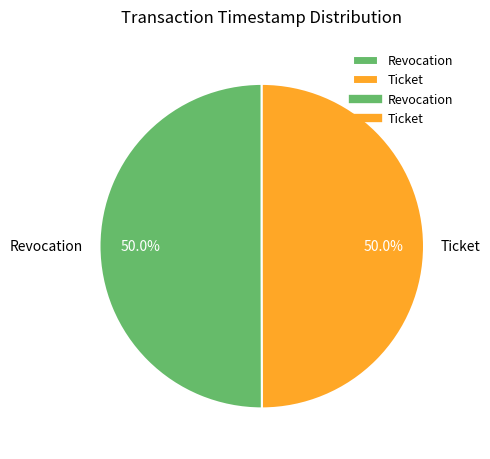

Combined, do Revocation and Ticket account for over 50%?

Yes